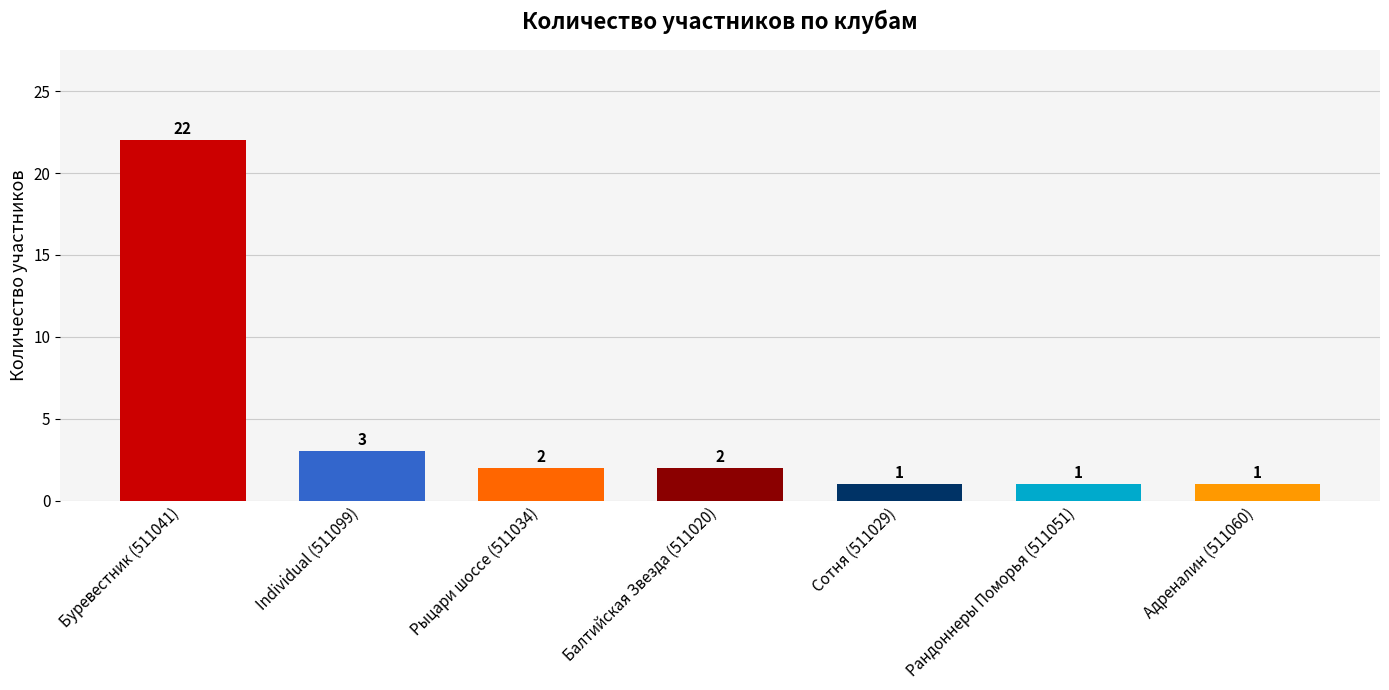

What is the label of the 1st bar from the right?

Адреналин (511060)